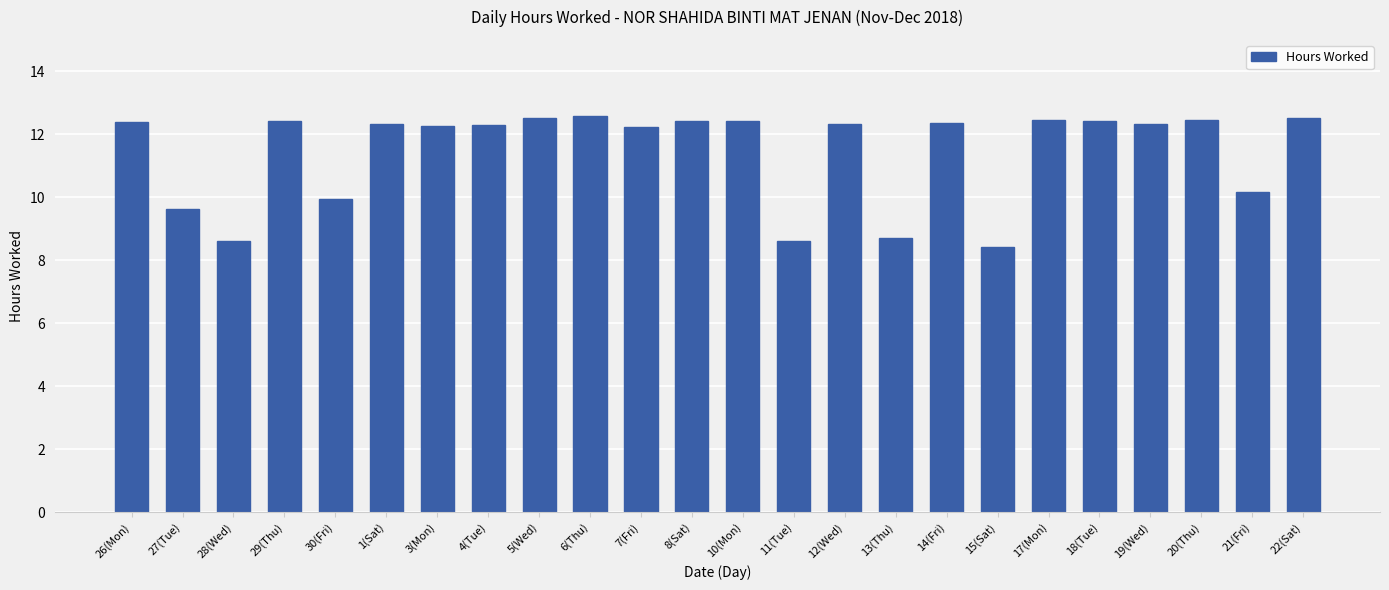

Where does the data first go above 12?

26(Mon)